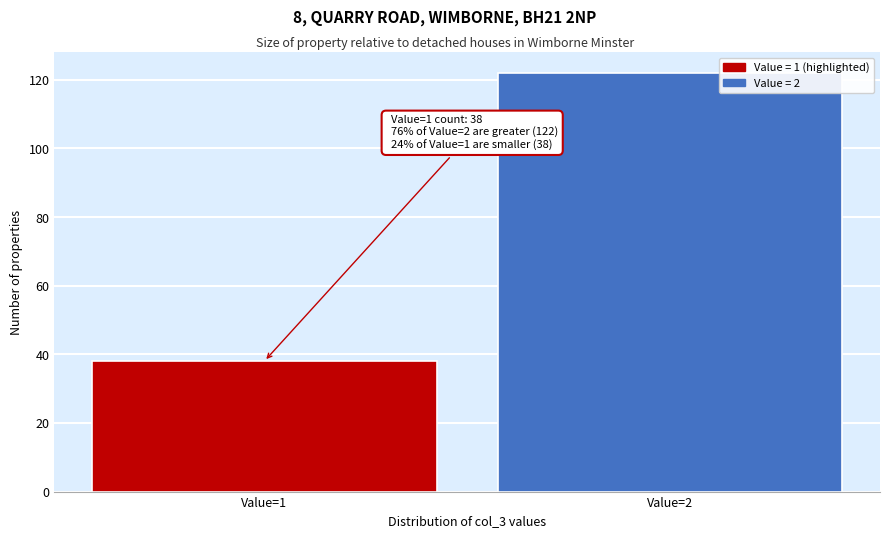

Reading left to right, extract all data points from this chart.

Value=1=38	Value=2=122